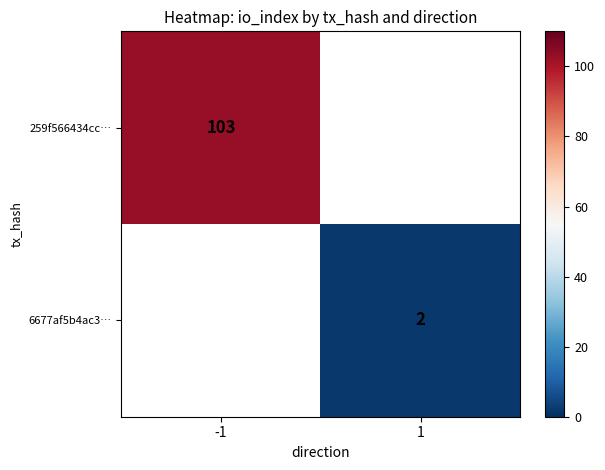

At which label is 259f566434cc… closest to 103?

-1